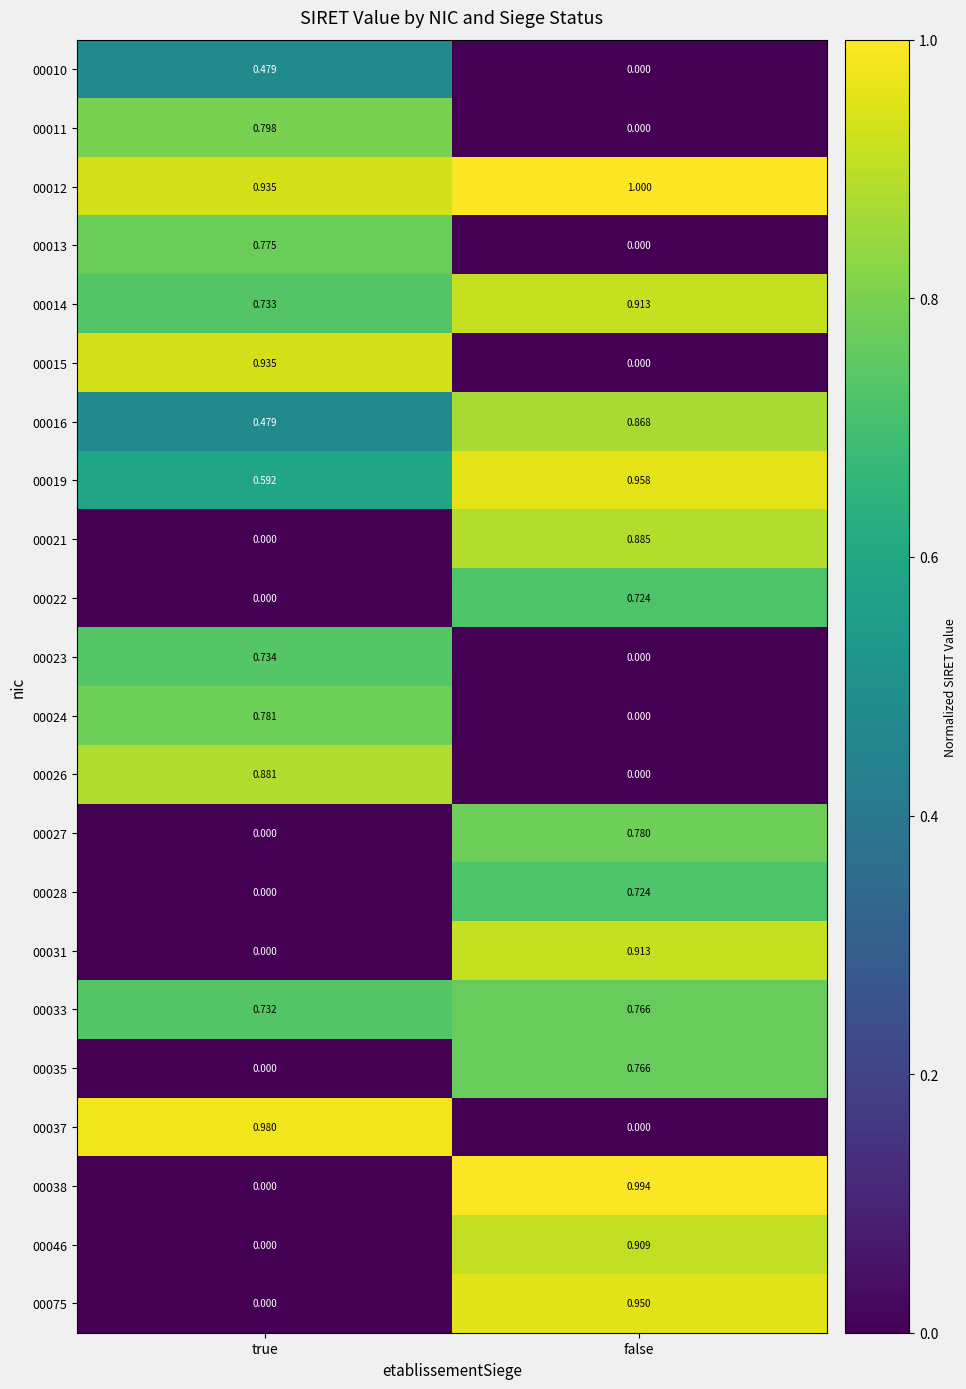

Where is 00028 nearest to the value 0?

true